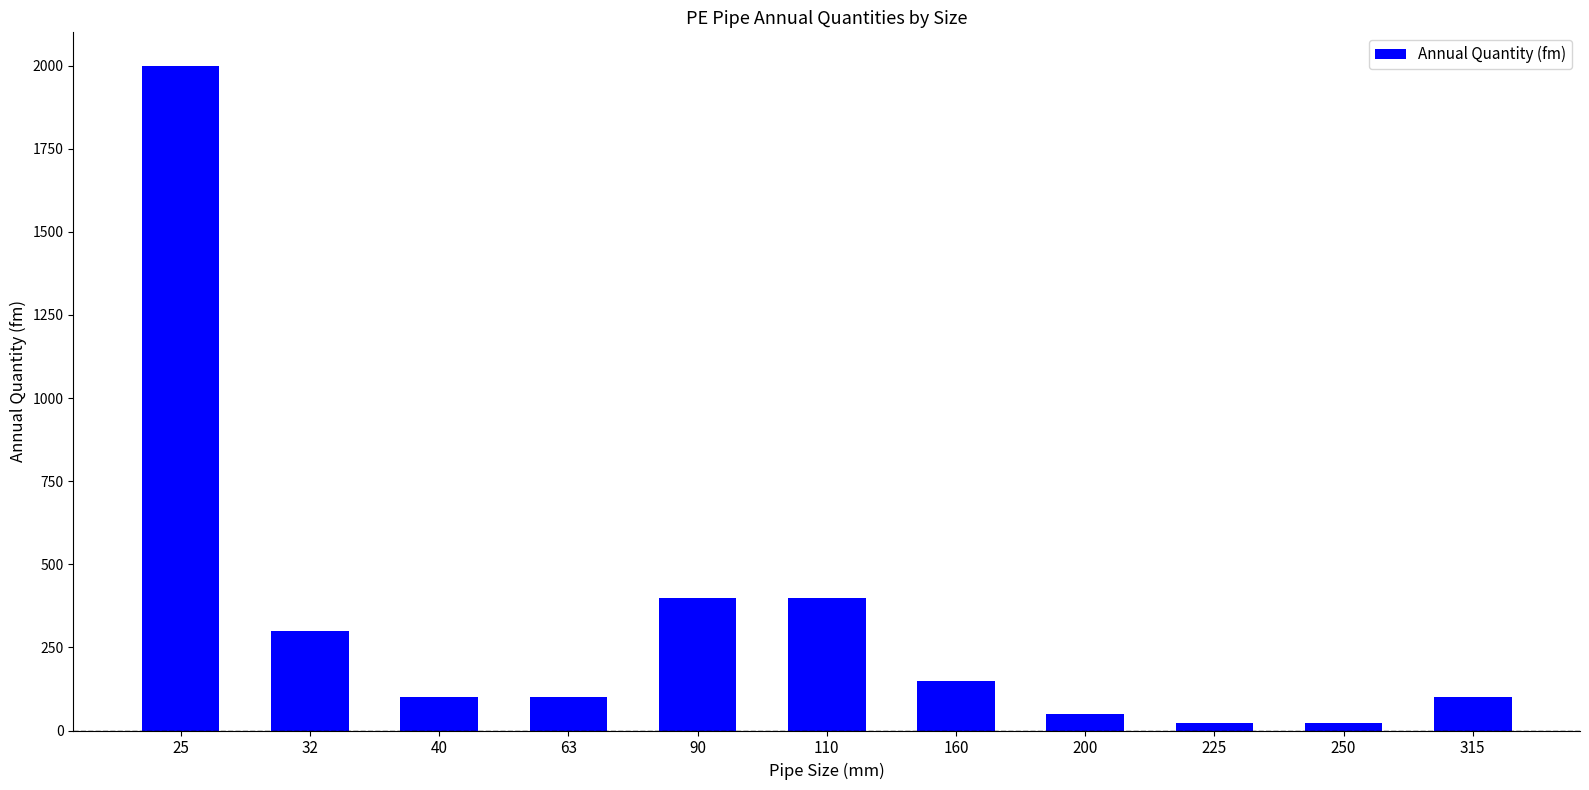

What is the average value?

332